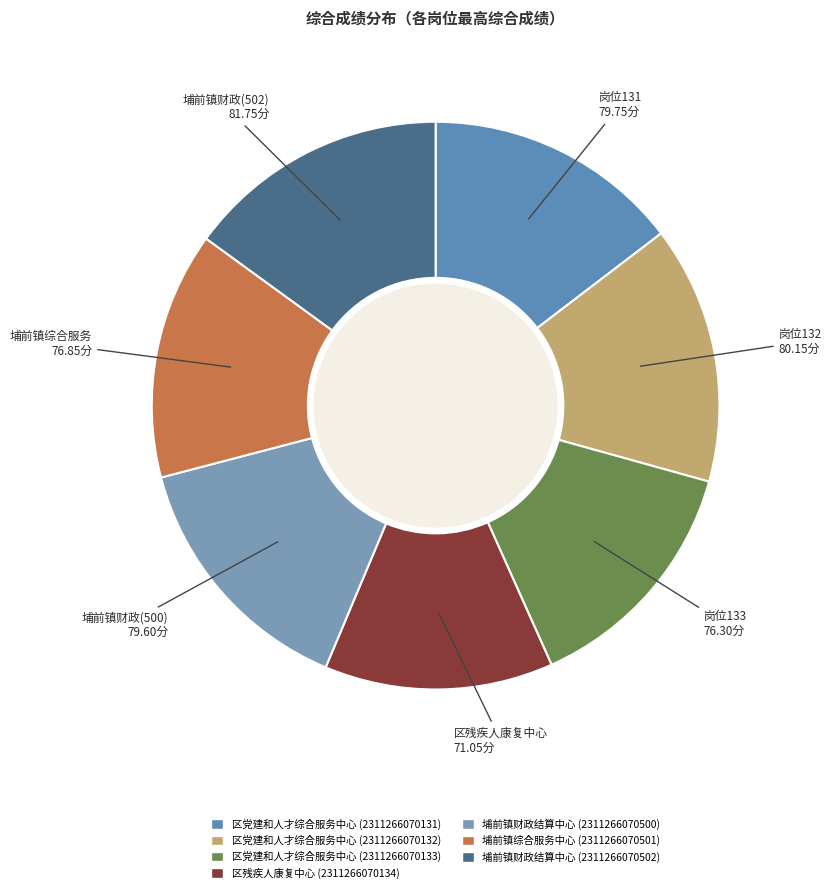

How many slices are in this pie chart?

7